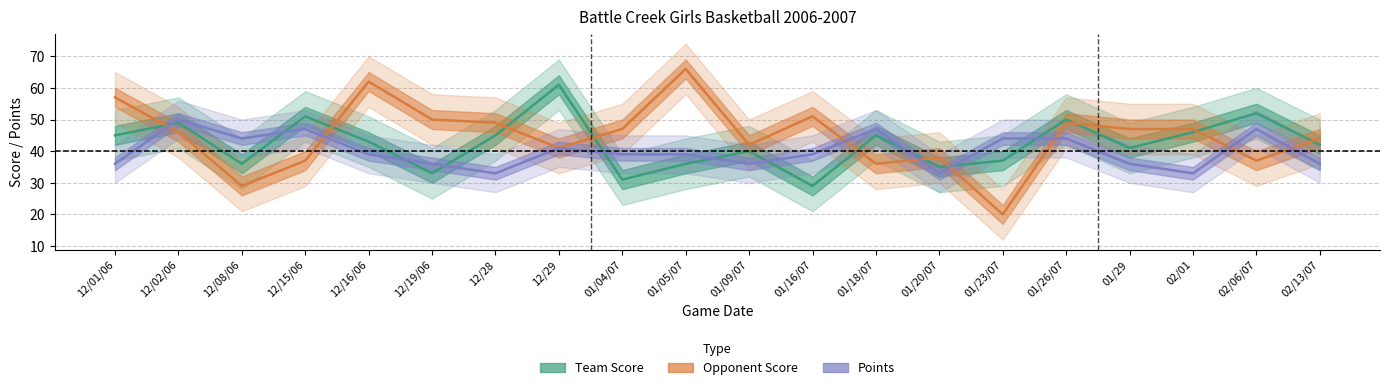

At which category is the sum across all series the highest?

12/02/06